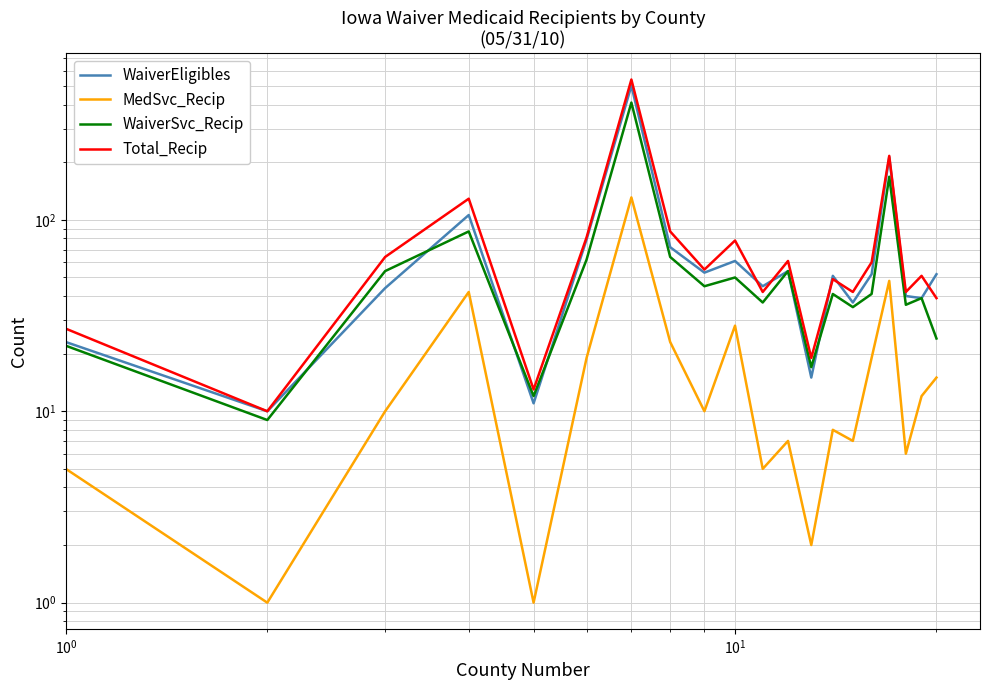

How many data points does each series have?

20